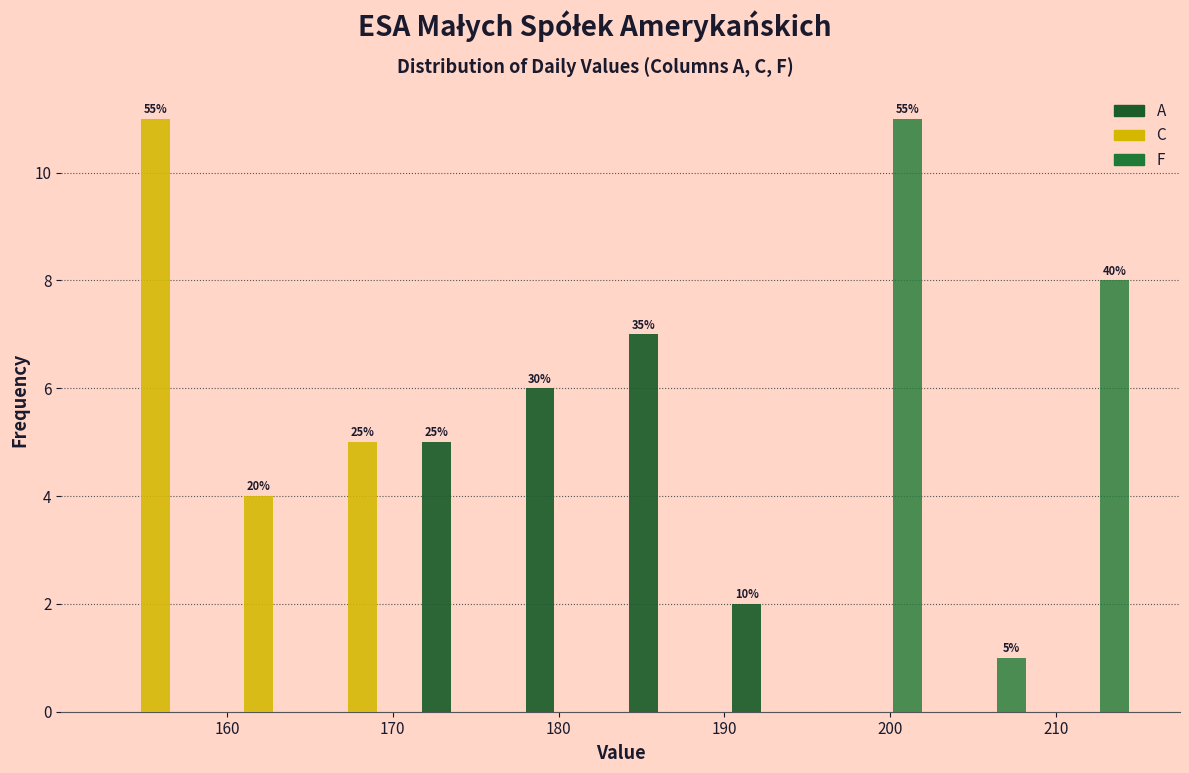

In the A series, which range on the x-axis has the tallest bar?

184 to 190